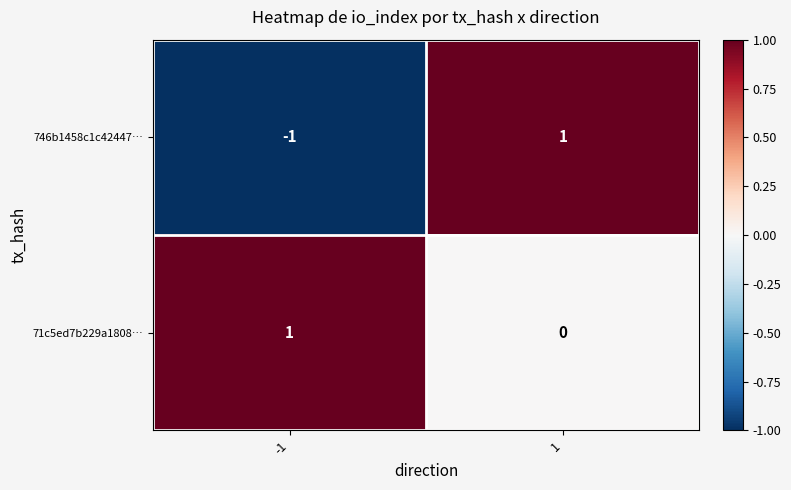

List the series in order of their overall mean, lowest first.

746b1458c1c42447…, 71c5ed7b229a1808…